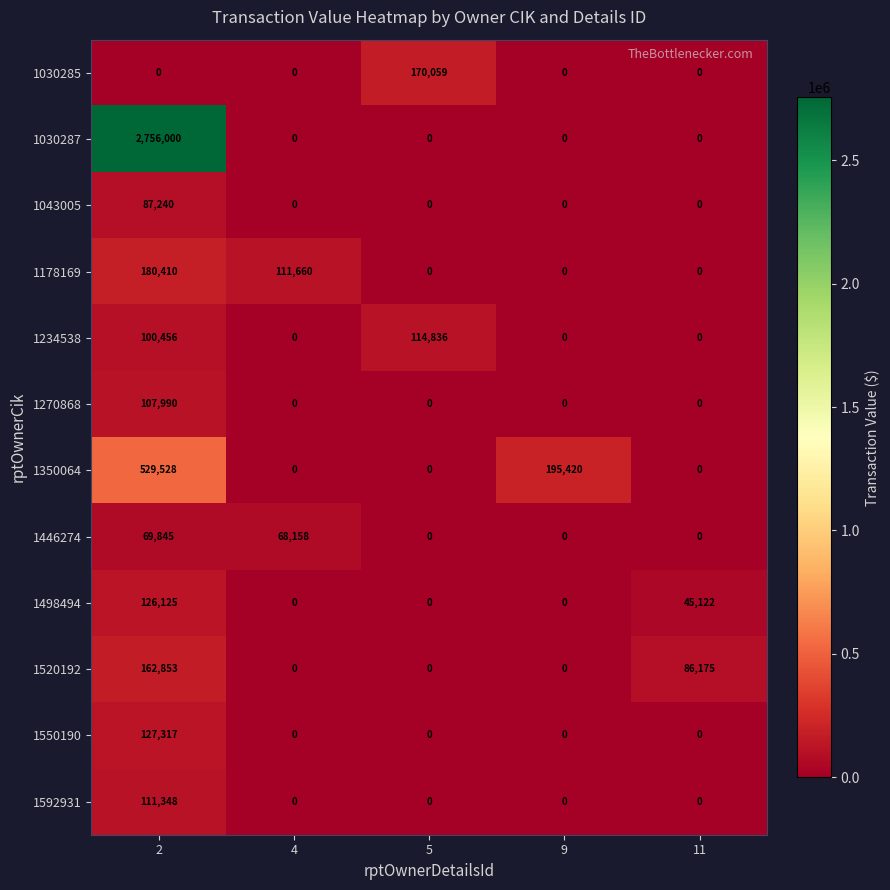

How many 1350064 values are between 0 and 195420?

4